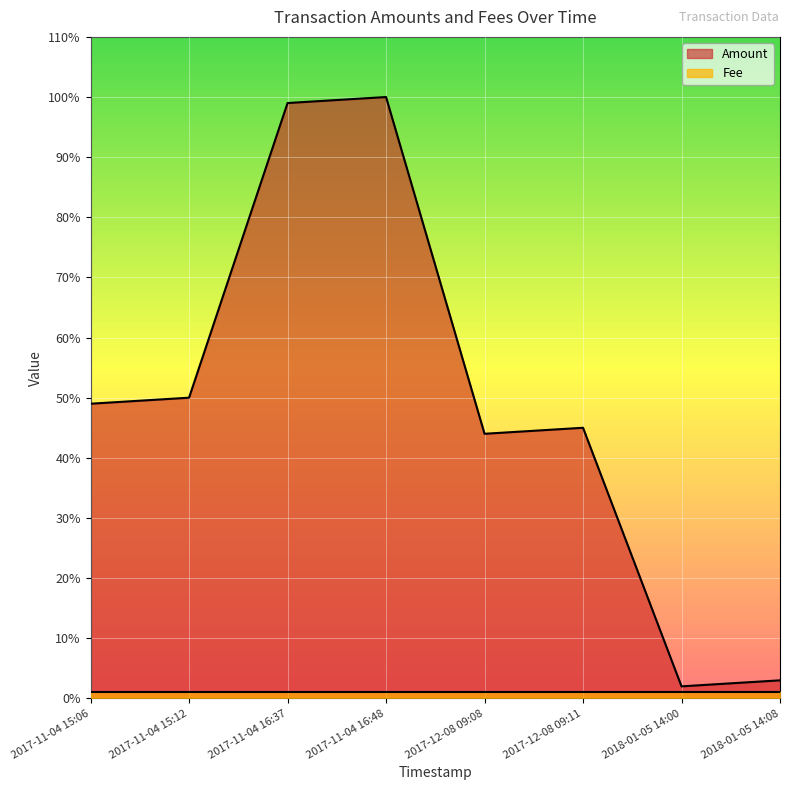

What position from the right is 2017-12-08 09:11?

3